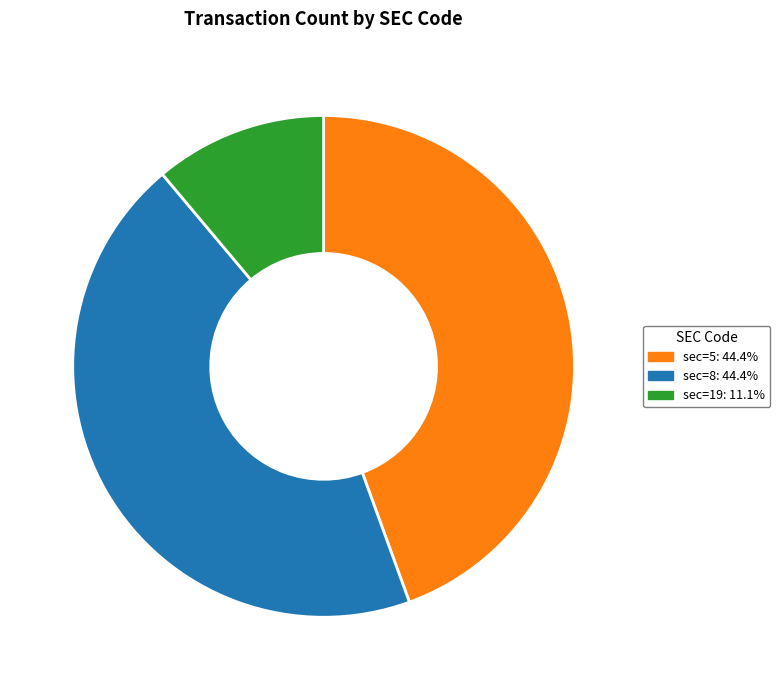

Is there any slice that represents more than half of the pie?

No